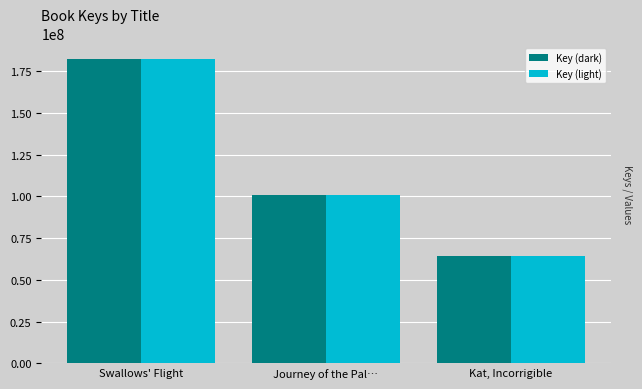

Does the chart contain any negative values?

No